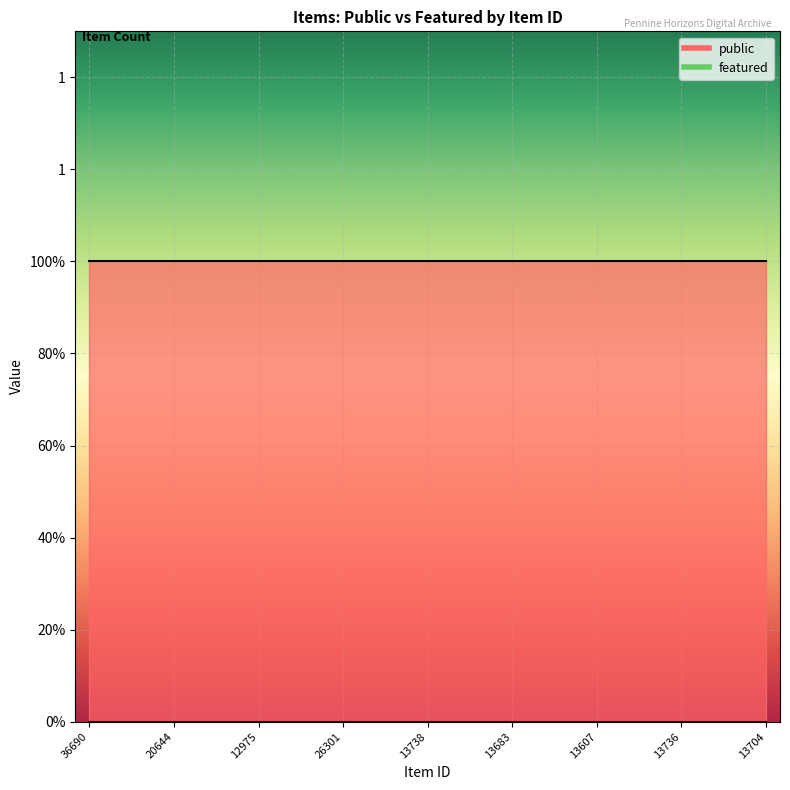

What are all the series names shown in the legend?

public, featured